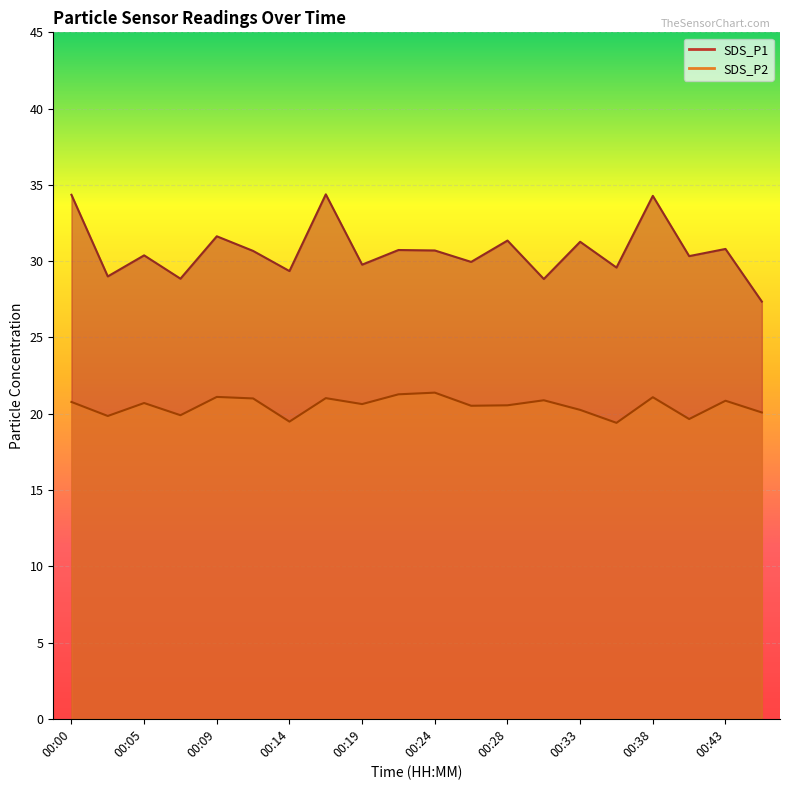

Reading left to right, extract all data points from this chart.

SDS_P1: 00:00=34.4	00:02=29.0	00:05=30.4	00:07=28.9	00:09=31.6	00:12=30.7	00:14=29.4	00:17=34.4	00:19=29.8	00:21=30.7	00:24=30.7	00:26=29.9	00:28=31.4	00:31=28.8	00:33=31.3	00:36=29.6	00:38=34.3	00:40=30.3	00:43=30.8	00:45=27.4
SDS_P2: 00:00=20.8	00:02=19.9	00:05=20.7	00:07=19.9	00:09=21.1	00:12=21.0	00:14=19.5	00:17=21.0	00:19=20.6	00:21=21.3	00:24=21.4	00:26=20.5	00:28=20.6	00:31=20.9	00:33=20.2	00:36=19.4	00:38=21.1	00:40=19.6	00:43=20.9	00:45=20.1